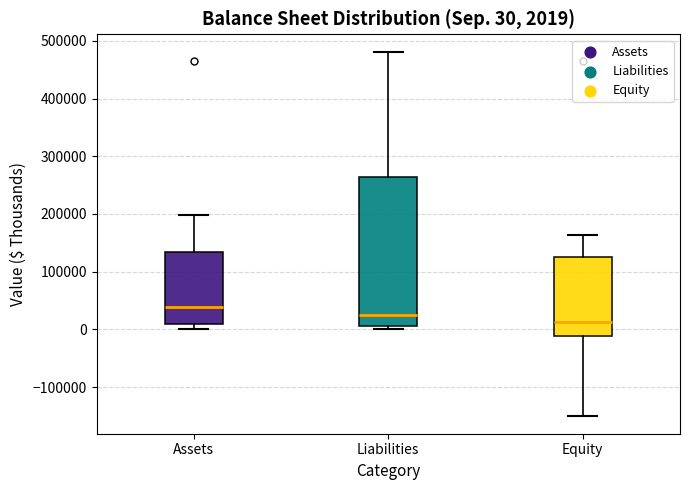

Which box's median line is the highest?

Assets